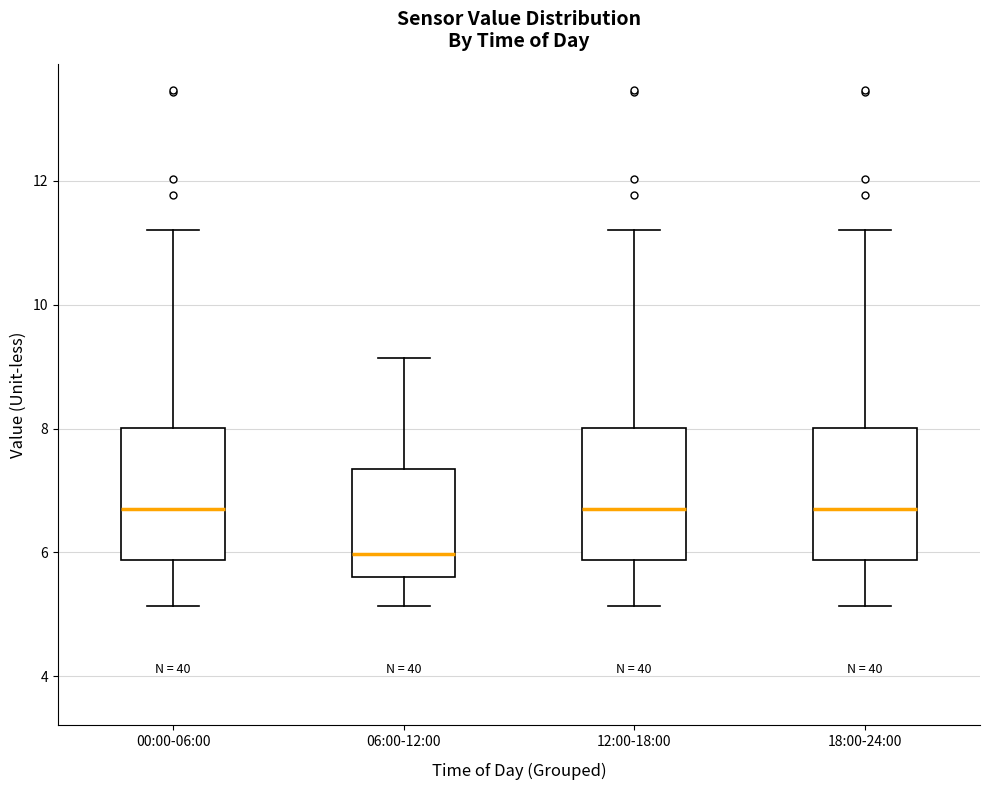

Reading left to right, transcribe this box plot: for each box, give where its median line is, the range the box spans, and where its two whiskers end, as read against the y-axis. The values are not printed on the chart, so give them approximately, as read against the axis.

00:00-06:00: median 6.8, box 5.8 to 8.0, whiskers 5.2 to 11.2
06:00-12:00: median 6.0, box 5.6 to 7.4, whiskers 5.2 to 9.2
12:00-18:00: median 6.8, box 5.8 to 8.0, whiskers 5.2 to 11.2
18:00-24:00: median 6.8, box 5.8 to 8.0, whiskers 5.2 to 11.2